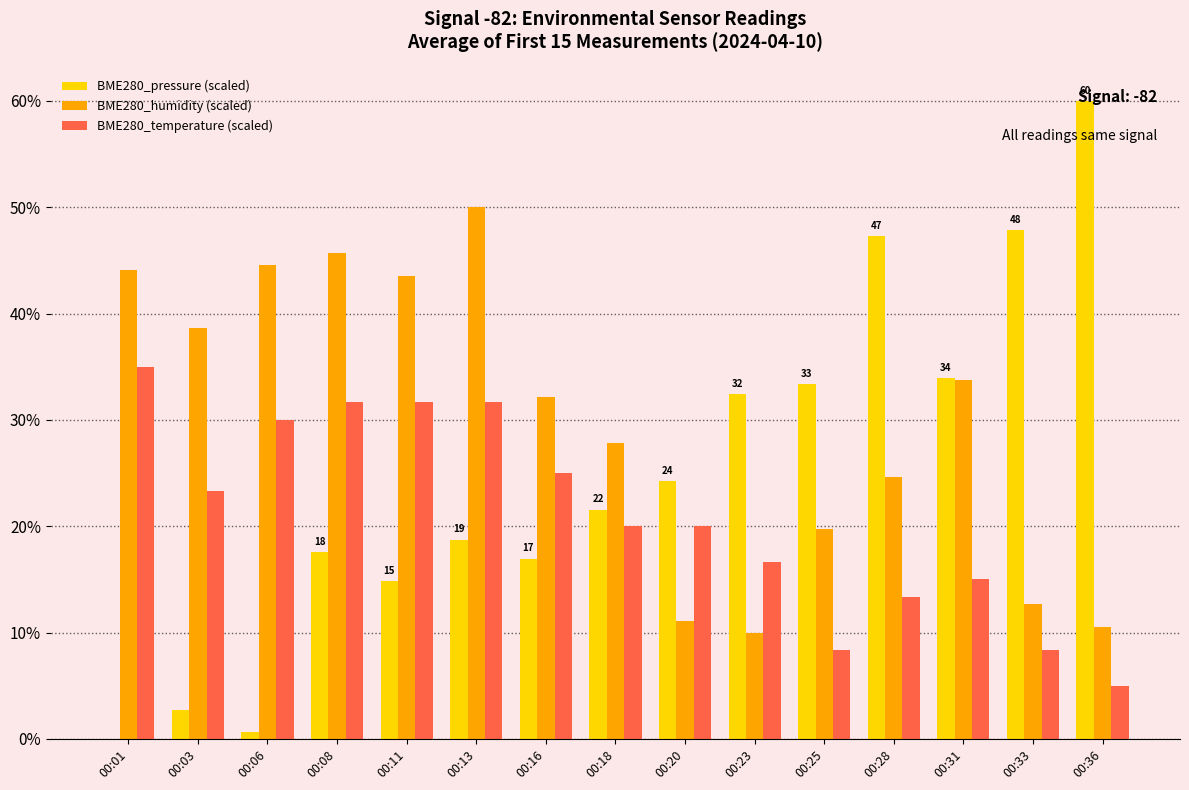

The BME280_humidity (scaled) series shows 16.5 at 00:36. True or false?

False